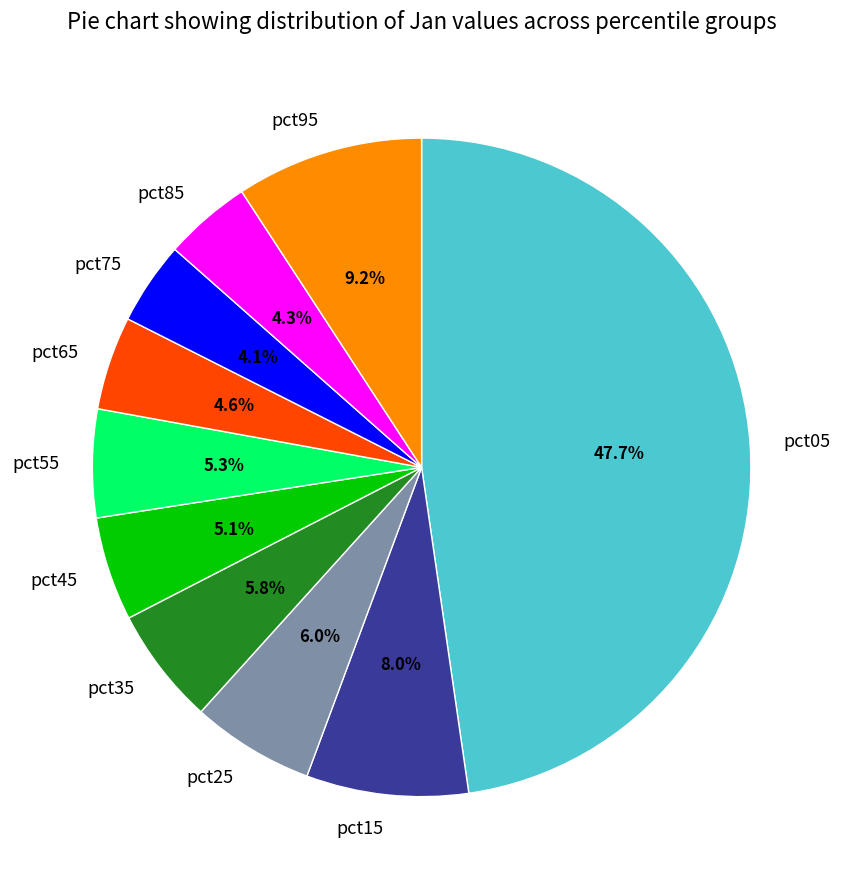

Is there any slice that represents more than half of the pie?

No